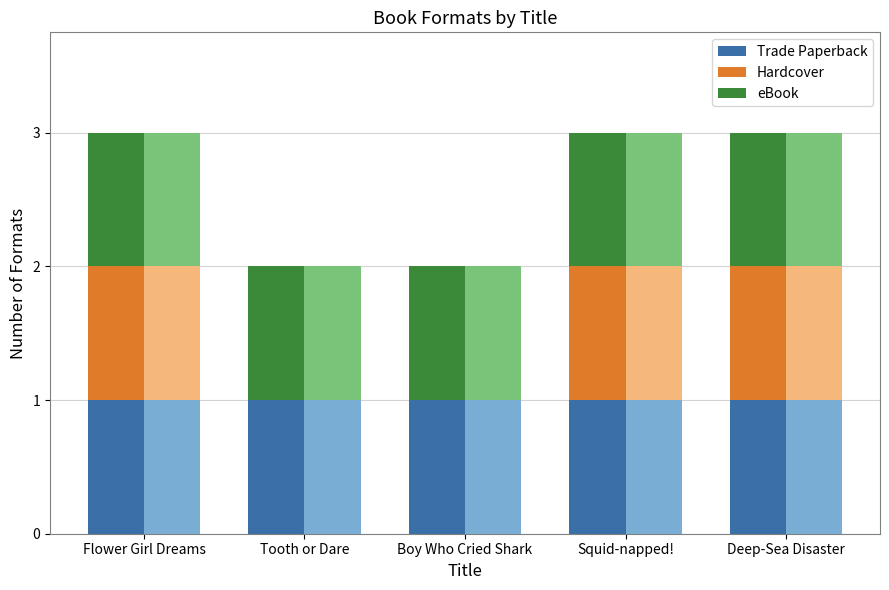

Which series changed the most between Boy Who Cried Shark and Squid-napped!?

Hardcover